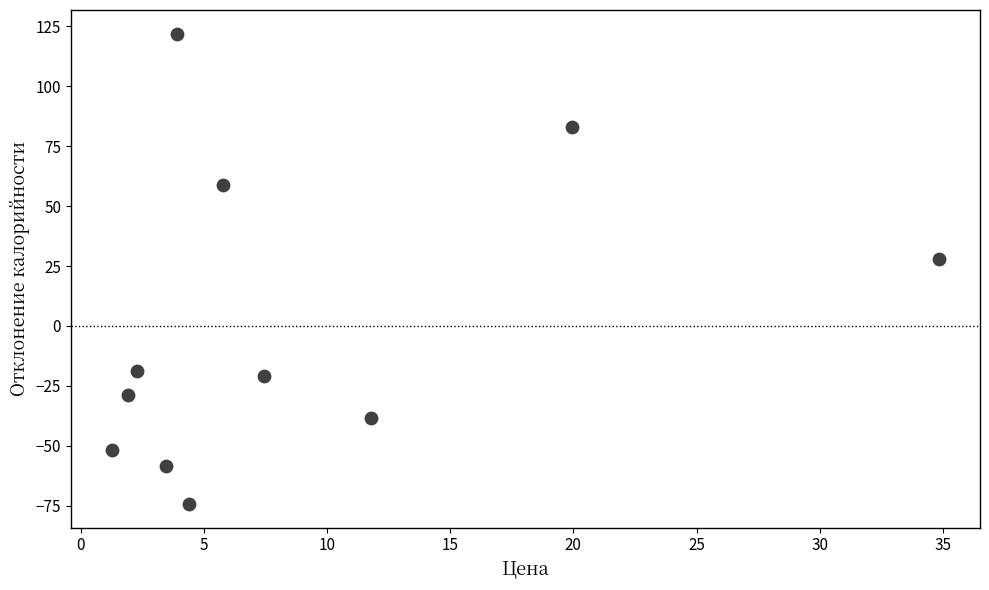

What Y value in the scatter plot is closest to 23?

27.8